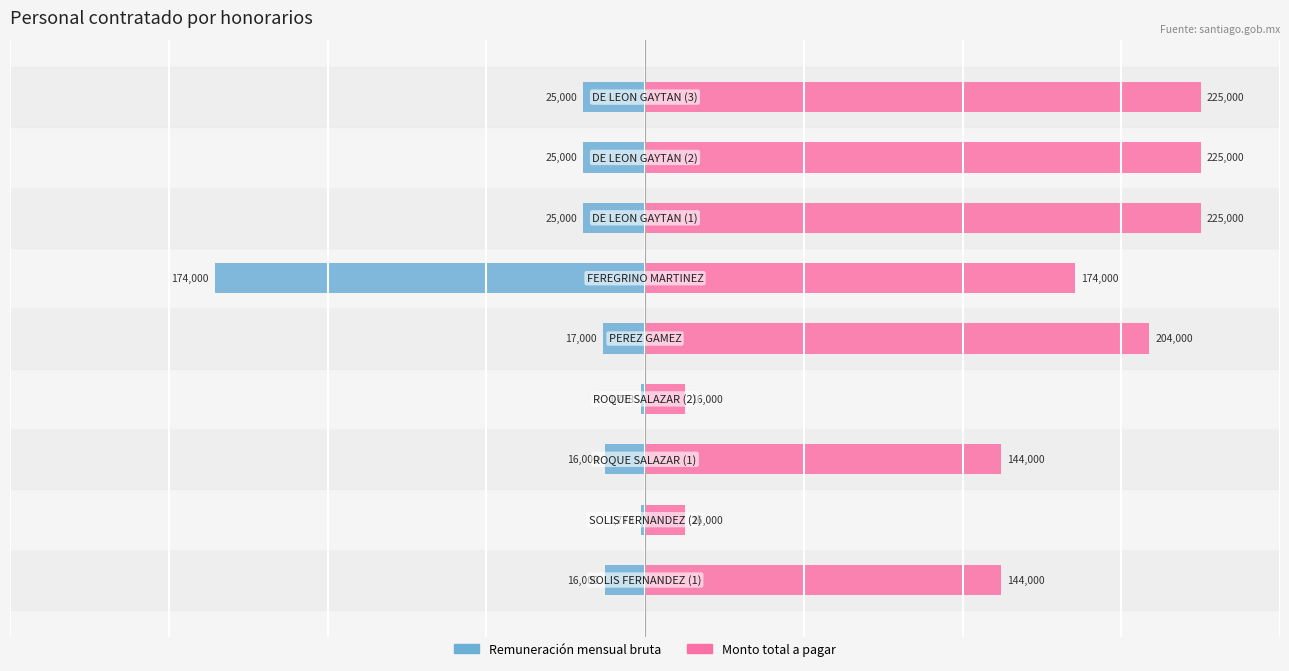

Rank the series at 3 from lowest to highest value.

Remuneración mensual bruta, Monto total a pagar